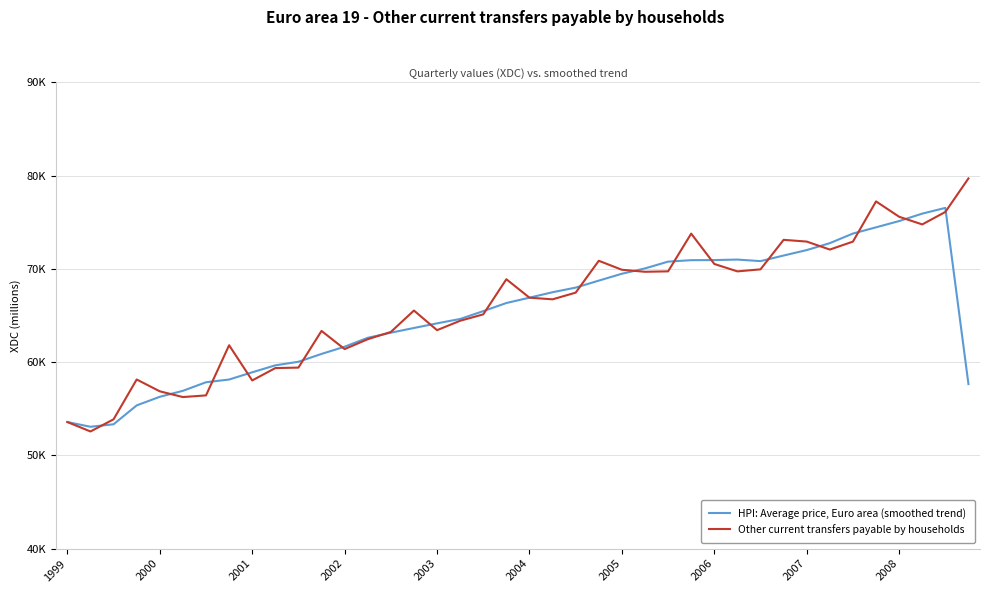

Does the chart have visible grid lines?

Yes